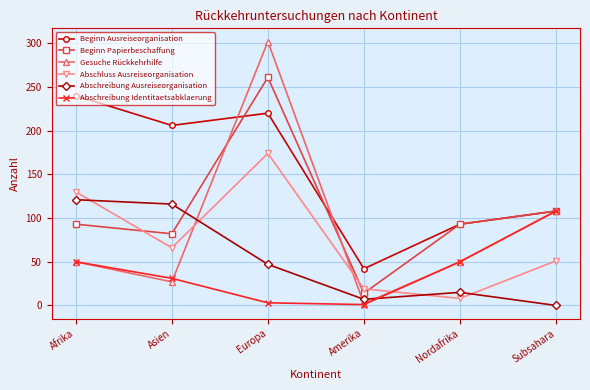

Count the number of categories in the chart.

6